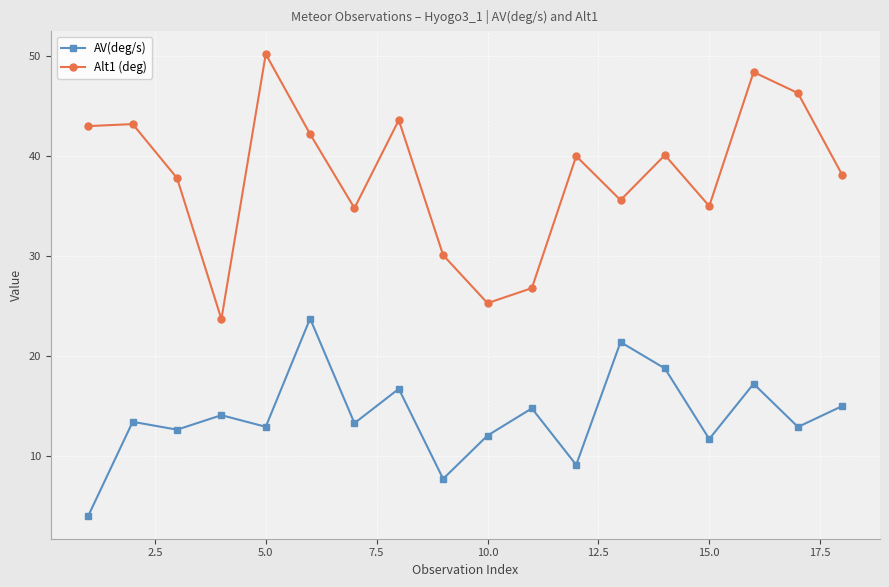

List the series in order of their peak value, lowest first.

AV(deg/s), Alt1 (deg)